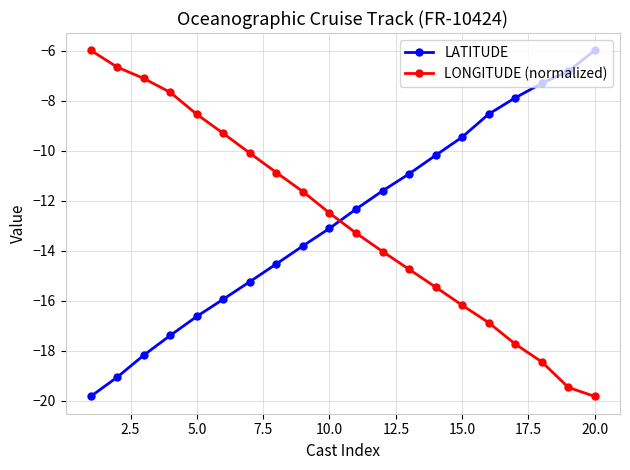

How many intersections are there between LATITUDE and LONGITUDE (normalized)?

1